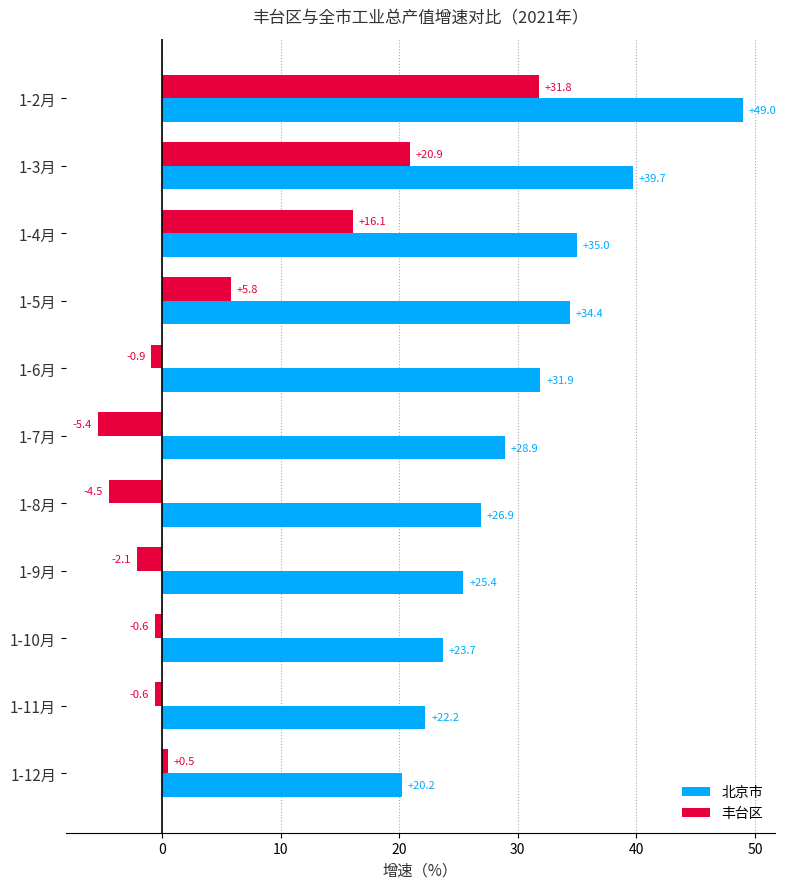

At 1-12月, list the series in order from largest to smallest.

北京市, 丰台区